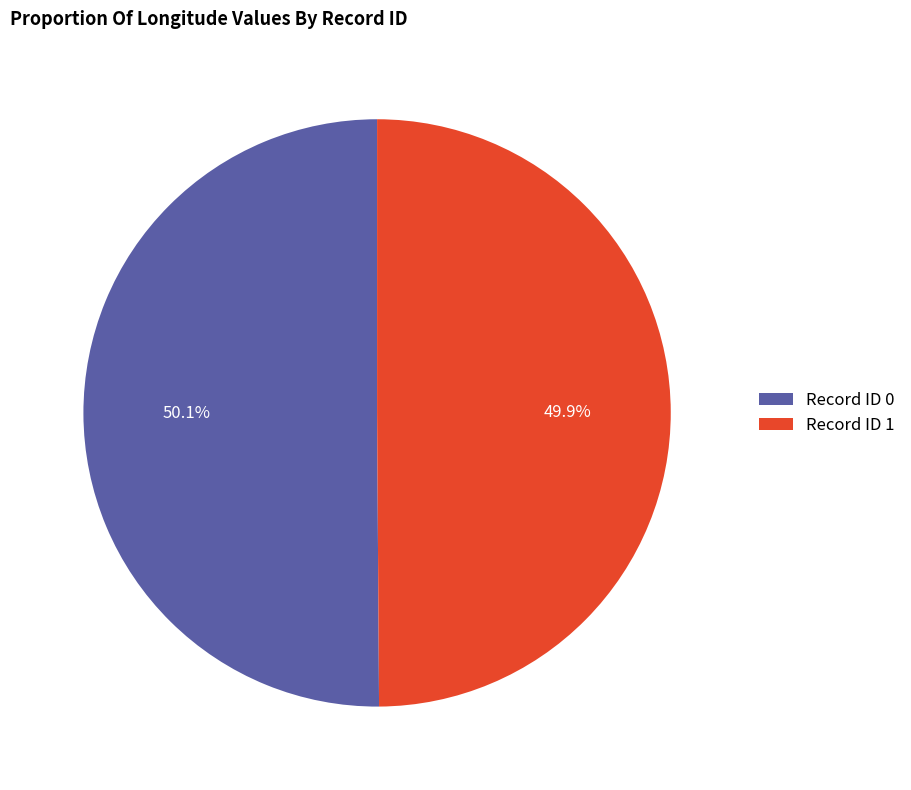

How many slices are in this pie chart?

2